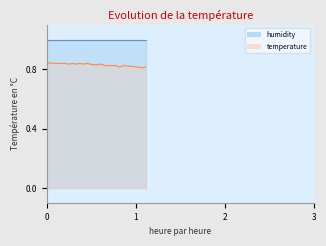

What is the sum of all values?

16.6